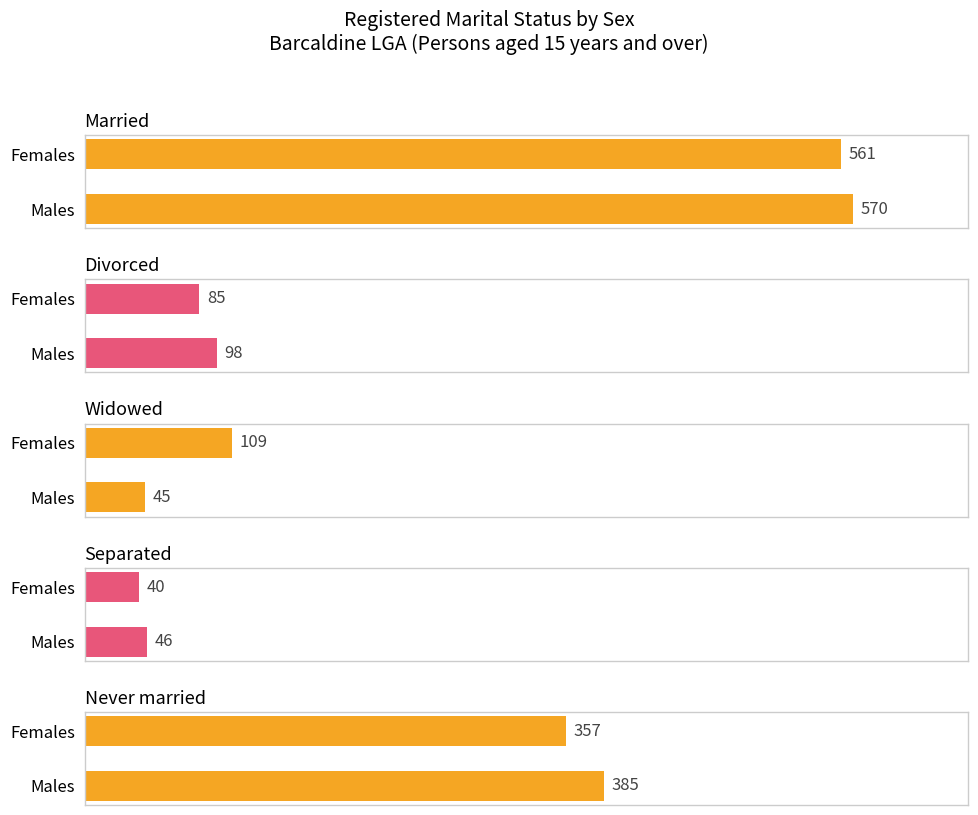

Reading left to right, transcribe all the data shown in this chart.

Married: 570	561
Divorced: 98	85
Widowed: 45	109
Separated: 46	40
Never married: 385	357